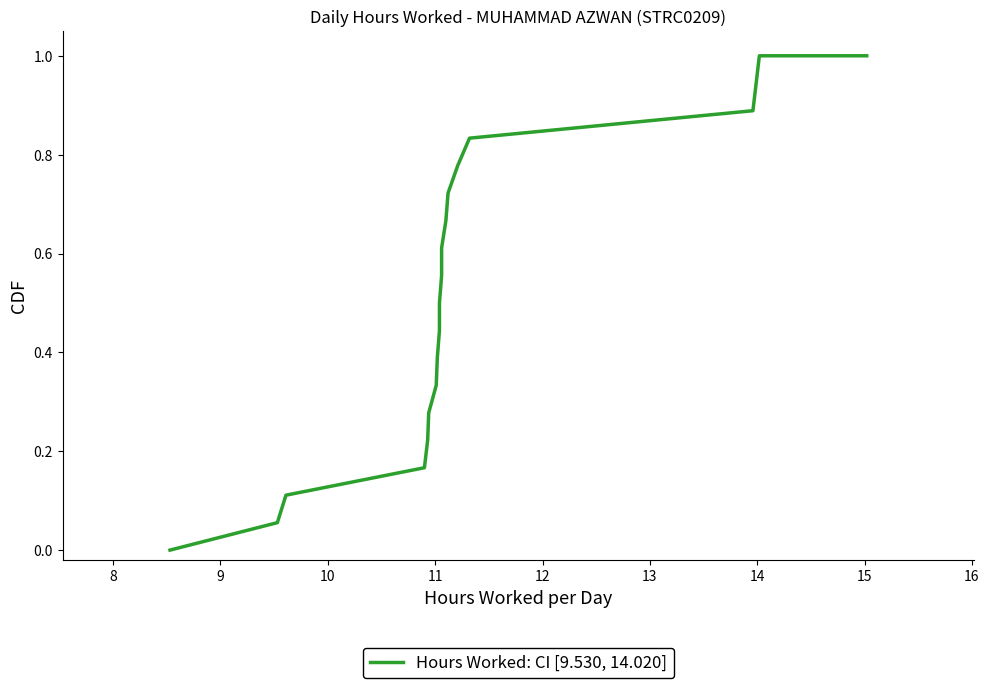

Reading left to right, extract all data points from this chart.

0.0	0.1	0.1	0.2	0.2	0.3	0.3	0.4	0.4	0.5	0.6	0.6	0.7	0.7	0.8	0.8	0.9	0.9	1.0	1.0